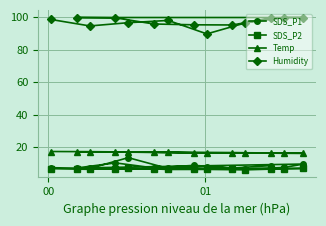

Which series has the largest total across all categories?

Humidity